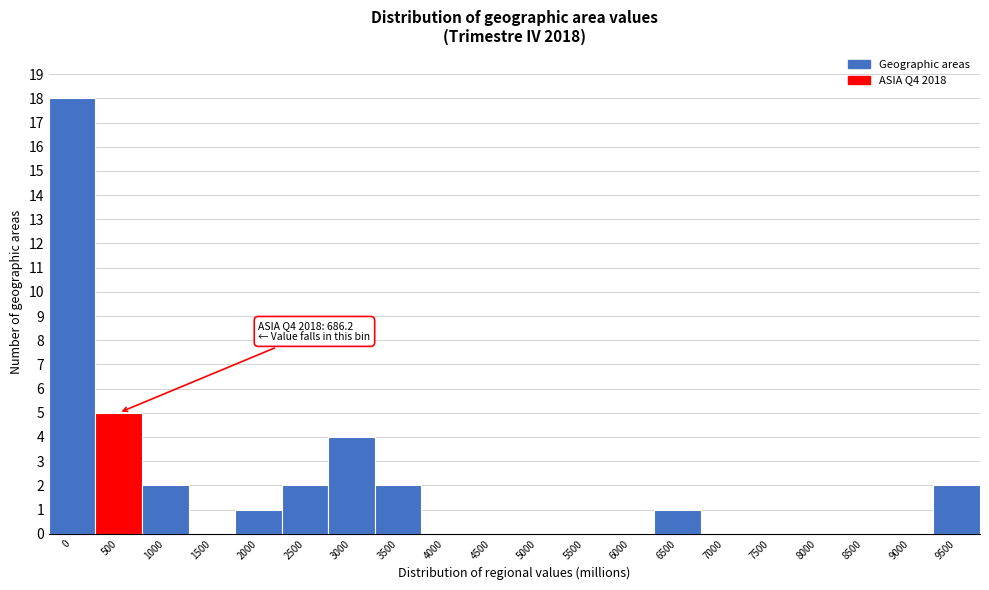

Reading right to left, what are all the values shown in this chart?

9500=2	9000=0	8500=0	8000=0	7500=0	7000=0	6500=1	6000=0	5500=0	5000=0	4500=0	4000=0	3500=2	3000=4	2500=2	2000=1	1500=0	1000=2	500=5	0=18